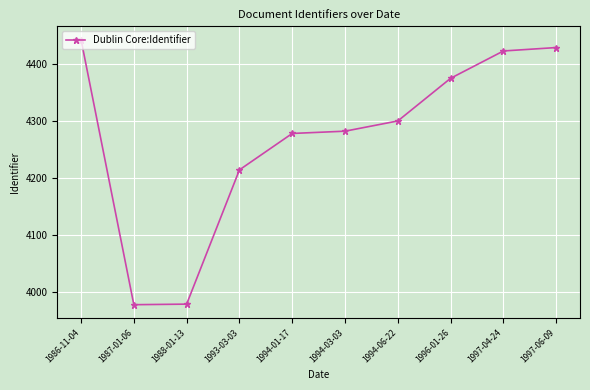

Which has a higher value, 1994-01-17 or 1993-03-03?

1994-01-17